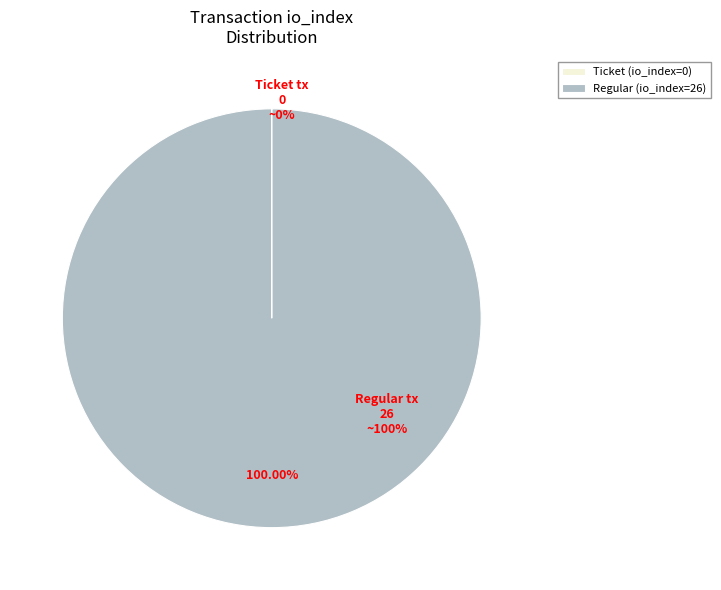

Which category has the smallest portion of the pie?

Ticket tx (io_index=0)